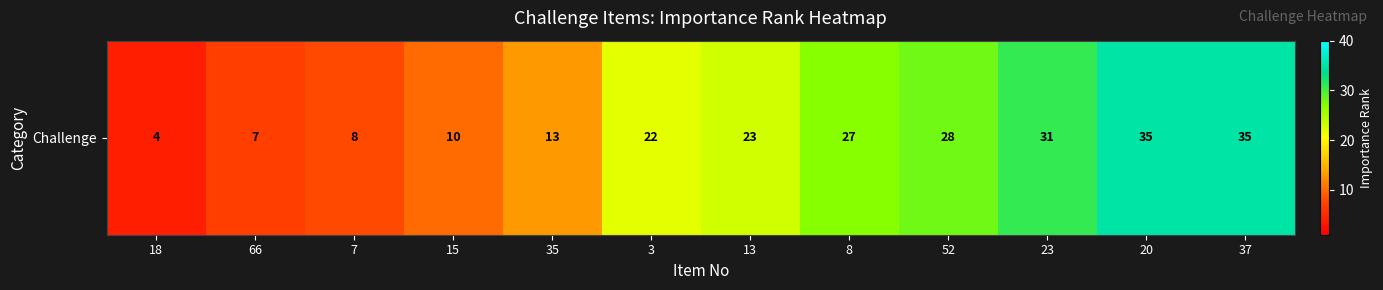

Reading right to left, list all the values displayed in this chart.

37=35	20=35	23=31	52=28	8=27	13=23	3=22	35=13	15=10	7=8	66=7	18=4